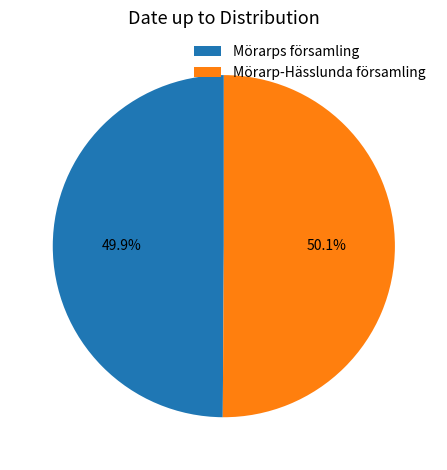

Is there a majority slice in this chart?

Yes